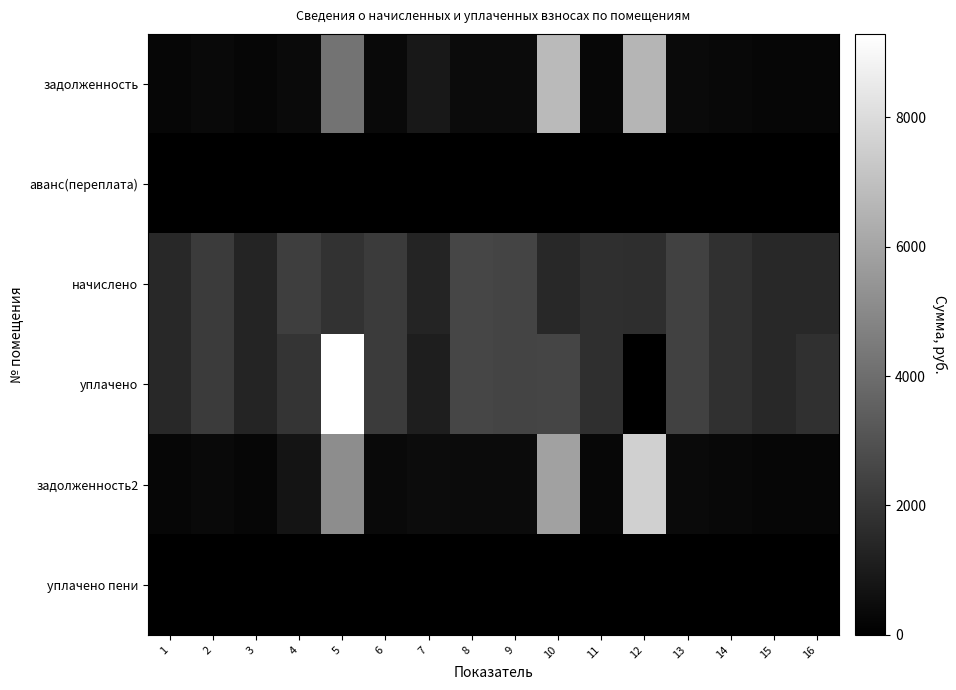

Reading right to left, transcribe all the data shown in this chart.

задолженность: 16=252.0	15=252.0	14=296.6	13=396.0	12=6591.8	11=284.4	10=6761.6	9=416.9	8=425.5	7=883.4	6=357.8	5=4172.5	4=380.9	3=221.0	2=358.6	1=252.0
аванс(переплата): 16=0.0	15=0.0	14=0.0	13=0.0	12=0.0	11=0.0	10=0.0	9=0.0	8=0.0	7=0.0	6=0.0	5=0.0	4=0.0	3=0.0	2=0.0	1=0.0
начислено: 16=1512.0	15=1512.0	14=1779.8	13=2376.0	12=1684.8	11=1706.4	10=1512.0	9=2501.3	8=2553.1	7=1321.9	6=2147.0	5=1827.4	4=2285.3	3=1326.2	2=2151.4	1=1512.0
уплачено: 16=1764.0	15=1512.0	14=1779.8	13=2376.0	12=0.0	11=1706.4	10=2512.0	9=2501.3	8=2553.1	7=1101.6	6=2147.0	5=9287.5	4=1904.4	3=1326.2	2=2151.4	1=1512.0
задолженность2: 16=252.0	15=252.0	14=296.6	13=396.0	12=7568.4	11=284.4	10=5872.6	9=416.9	8=425.5	7=443.1	6=357.8	5=5145.3	4=761.8	3=221.0	2=358.6	1=252.0
уплачено пени: 16=0.0	15=0.0	14=0.0	13=0.0	12=0.0	11=0.0	10=0.0	9=0.0	8=0.0	7=5.8	6=0.0	5=0.0	4=0.0	3=0.0	2=0.0	1=0.0